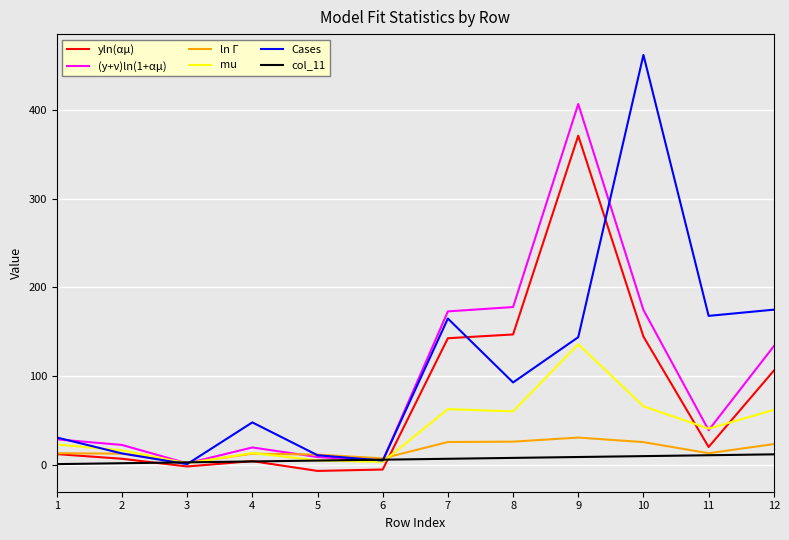

Which series has the largest range (max minus min)?

Cases